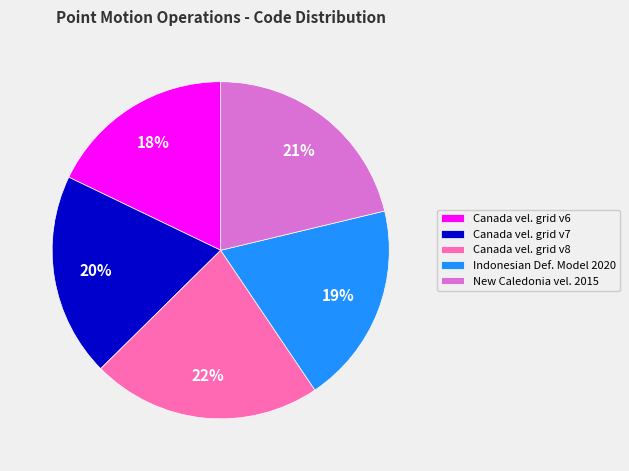

True or false: Indonesian Def. Model 2020 accounts for 19% of the total.

True